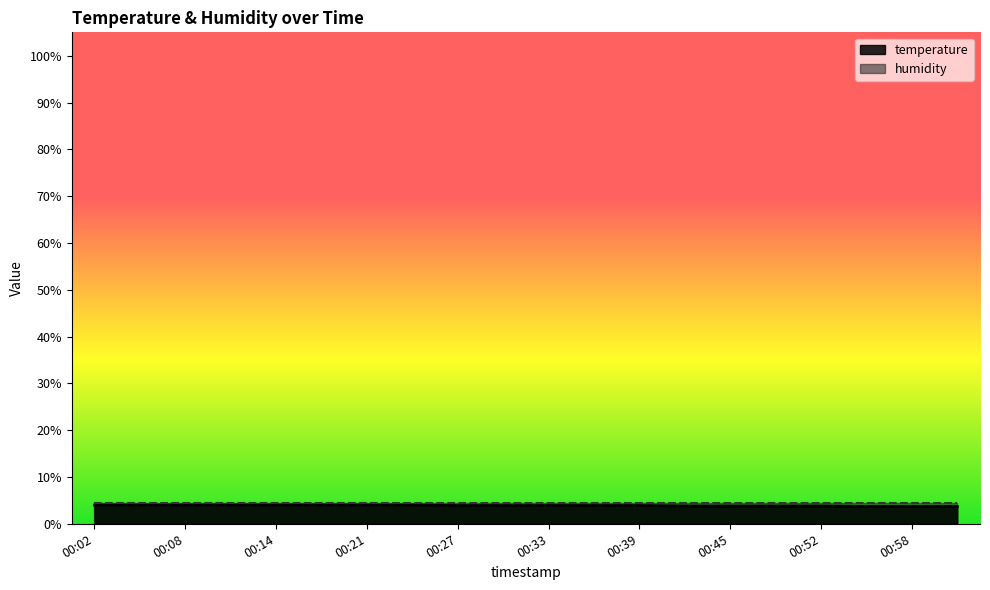

Which has a higher value, 00:52 or 01:01?

00:52